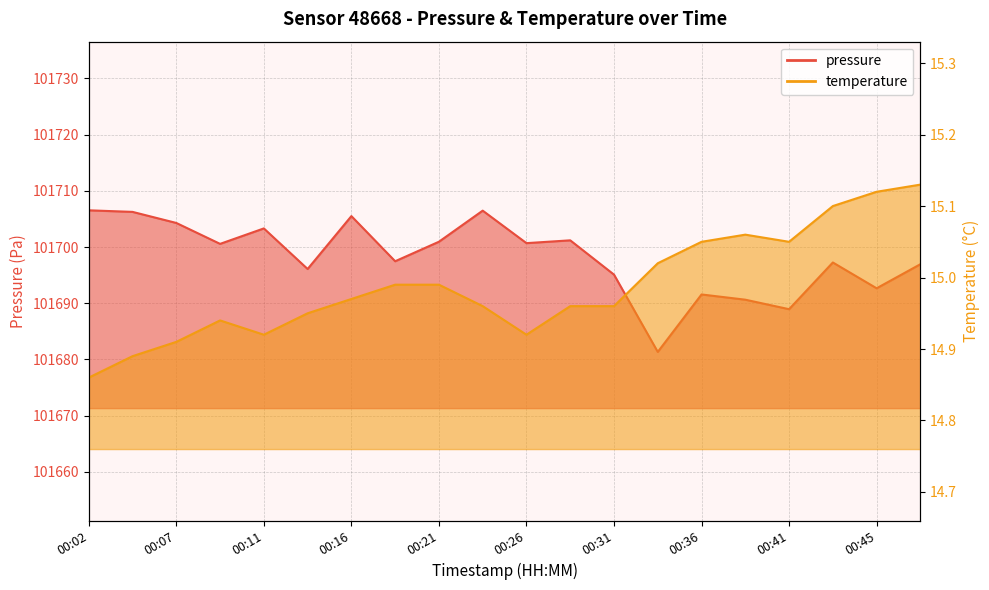

Which series has the largest total across all categories?

pressure